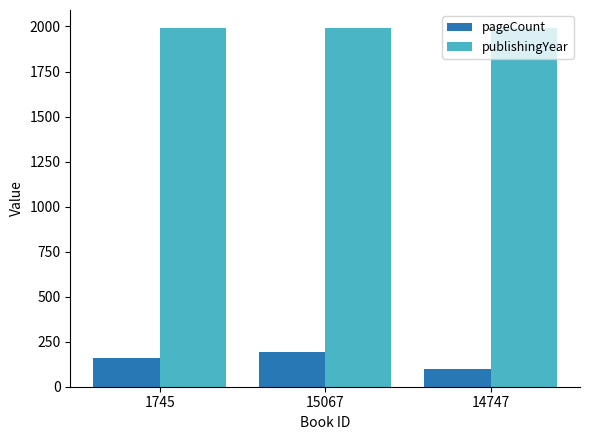

What is the greatest value displayed?

1992